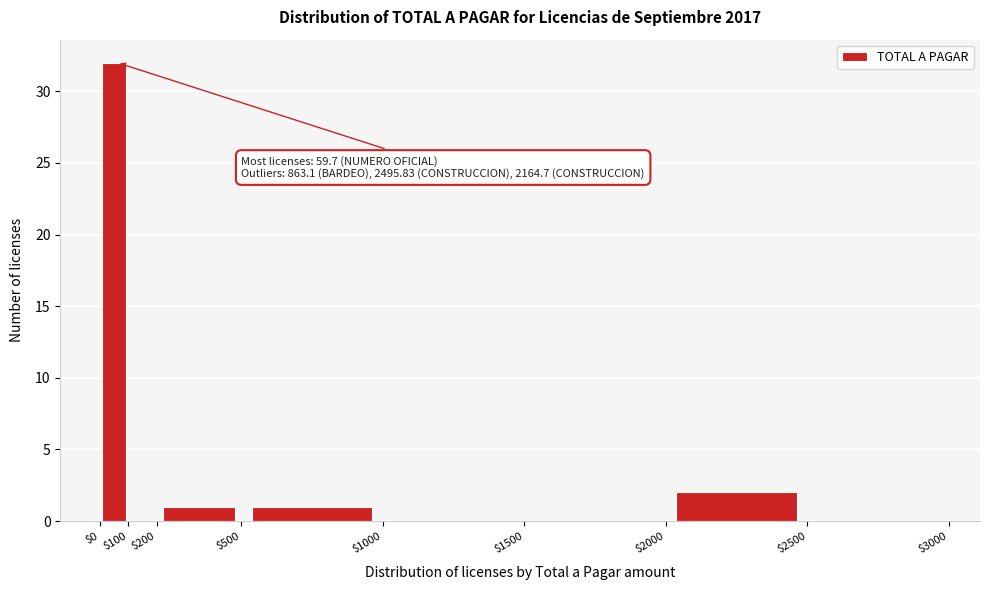

Which range on the x-axis has the tallest bar?

$0 to $100